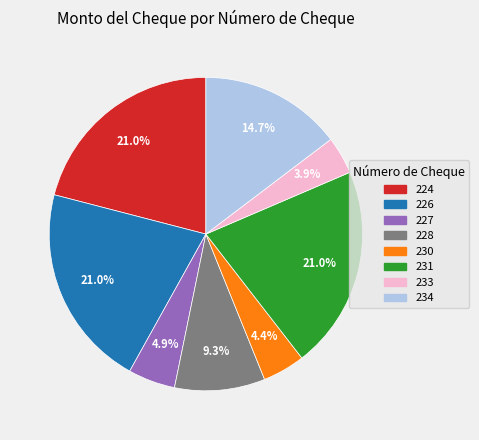

To the nearest percent, what is the average slice percentage?

12%